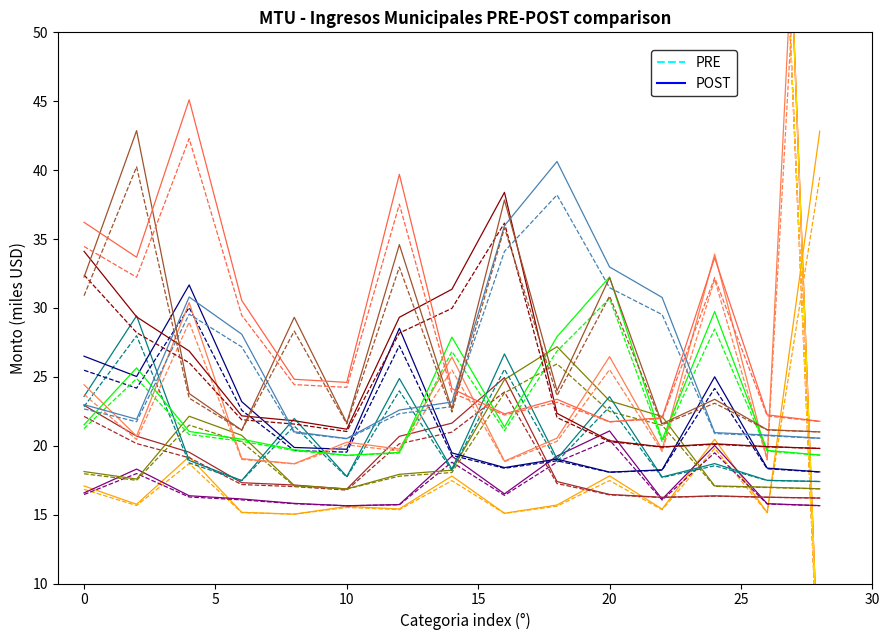

What are all the series names shown in the legend?

PRE, POST